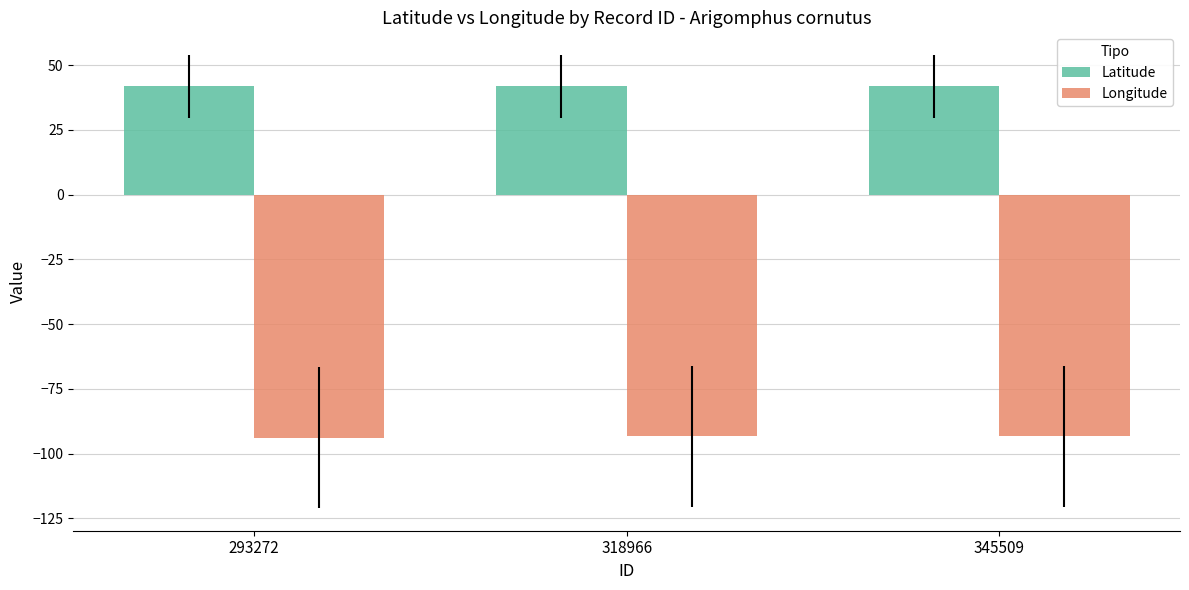

At 345509, list the series in order from smallest to largest.

Longitude, Latitude